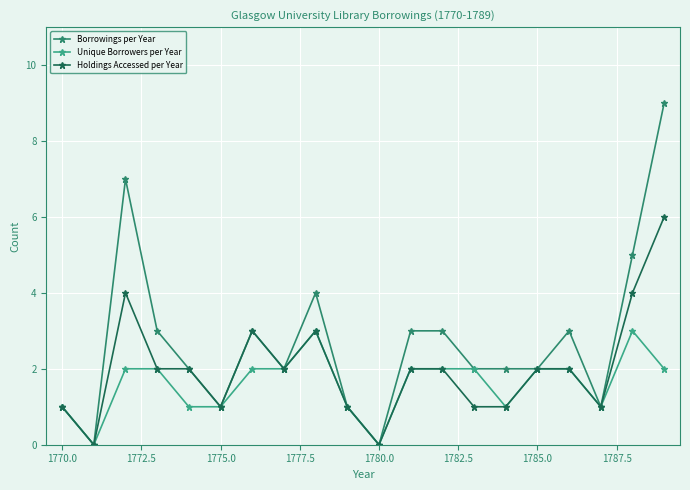

True or false: Holdings Accessed per Year has more than 2 points higher than both neighbors.

True